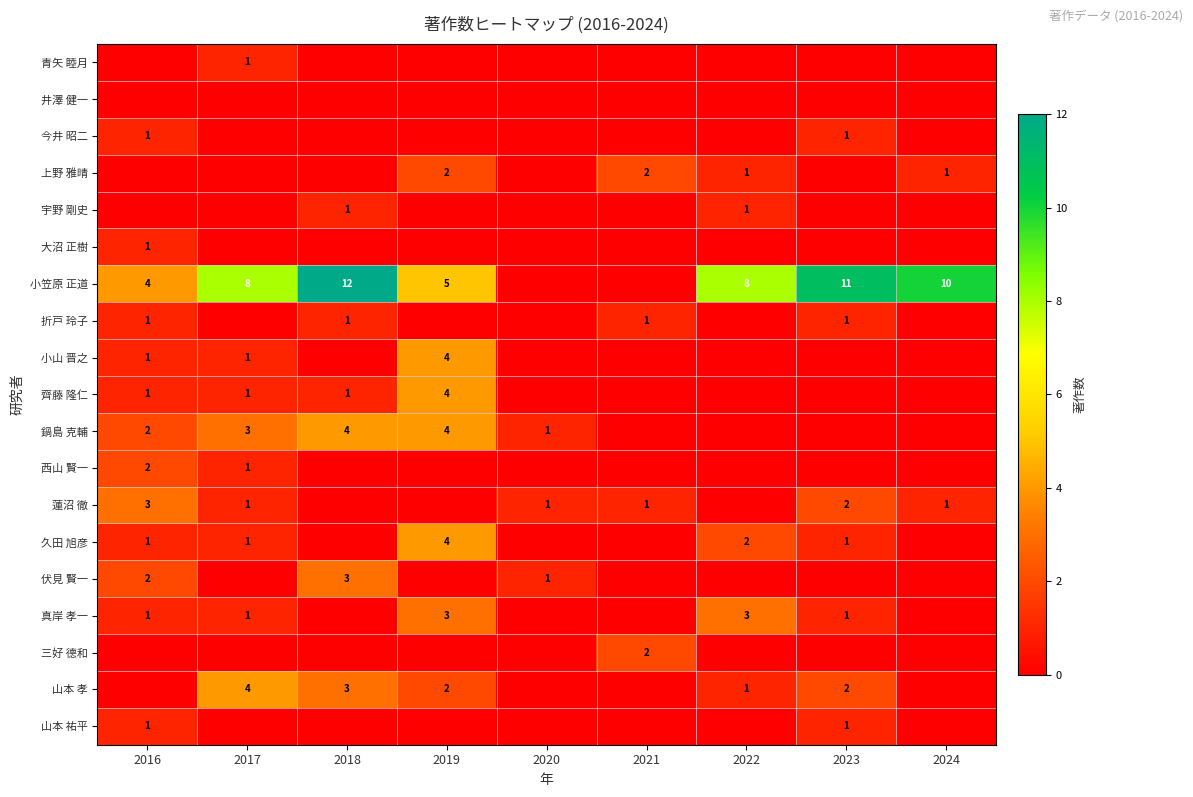

Which has a higher value, 2021 or 2016?

2021